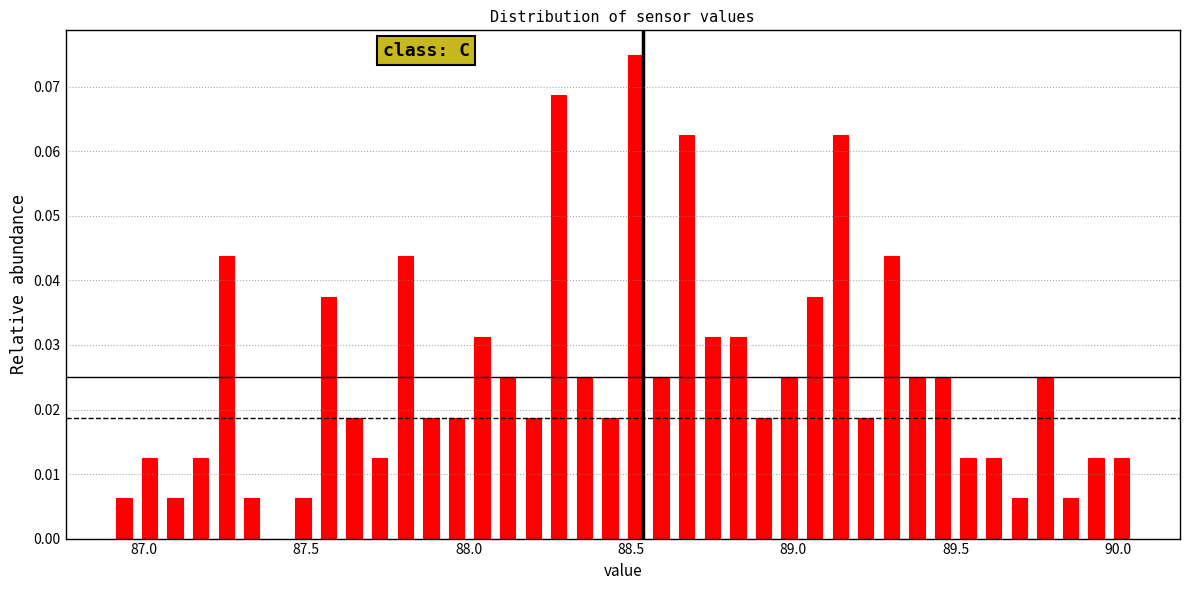

Around what value on the x-axis is the tallest bar? Give the approximate position of its centre, as read against the axis.

88.50